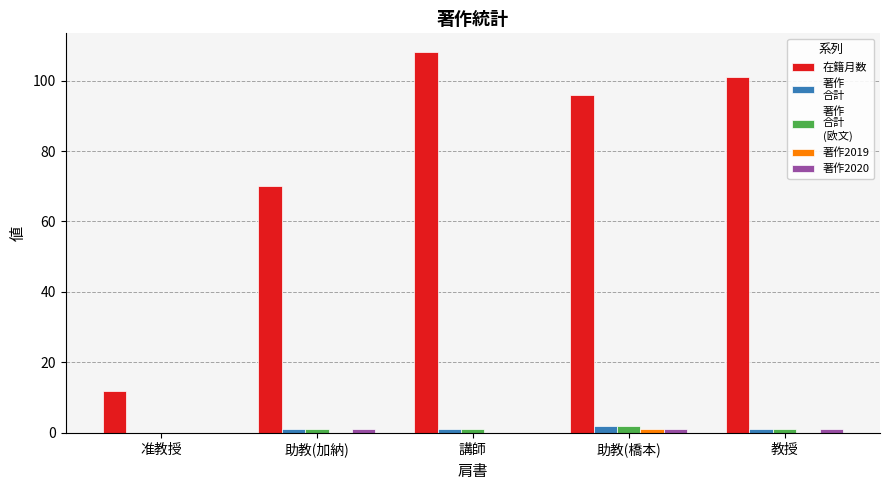

Which label corresponds to the largest value in the chart?

講師